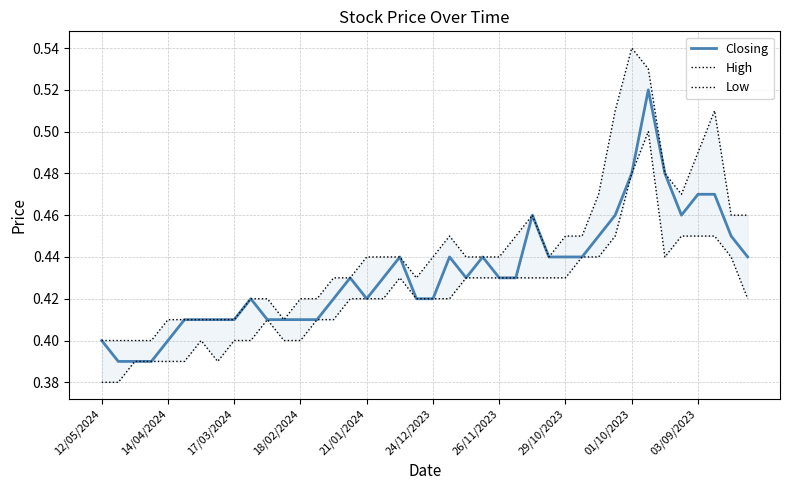

What is the minimum value for Closing?

0.4